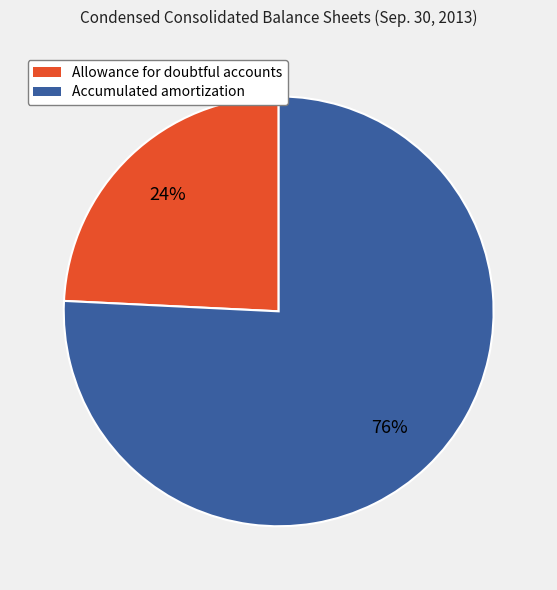

Is it true that Accumulated amortization is 76% of the pie?

True